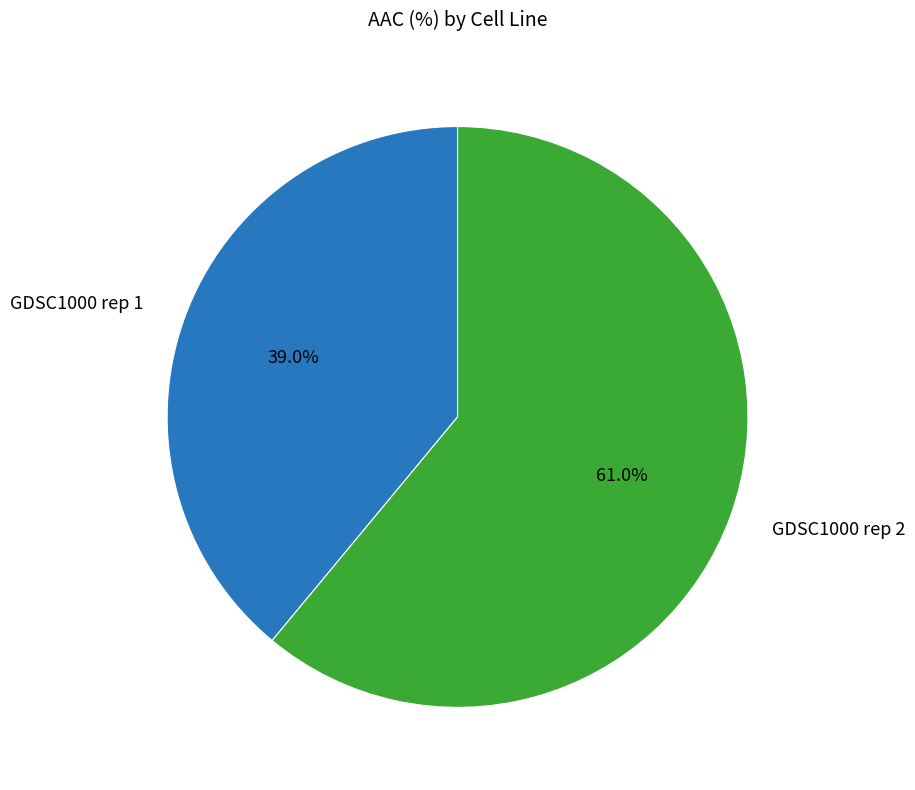

Is there any slice that represents more than half of the pie?

Yes